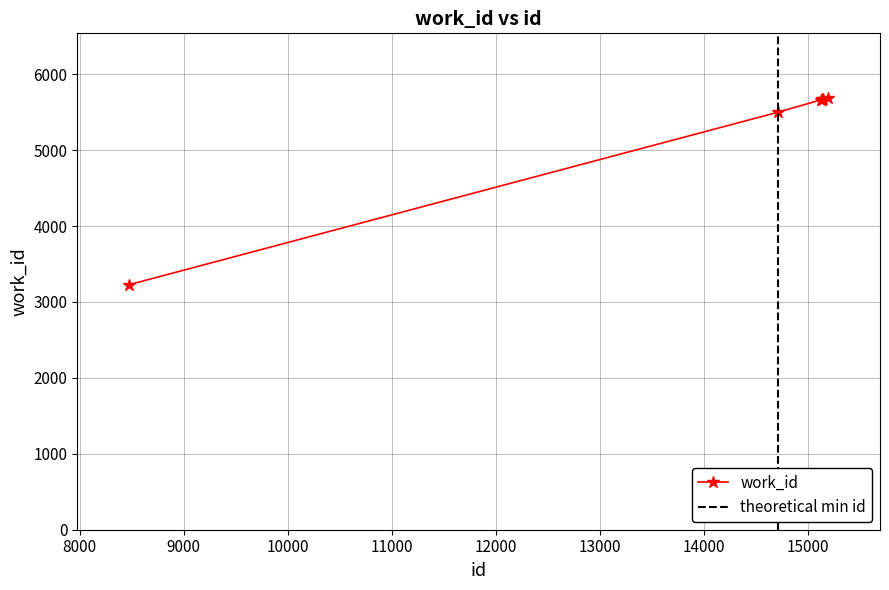

What is the difference between the second highest and second lowest values?

176